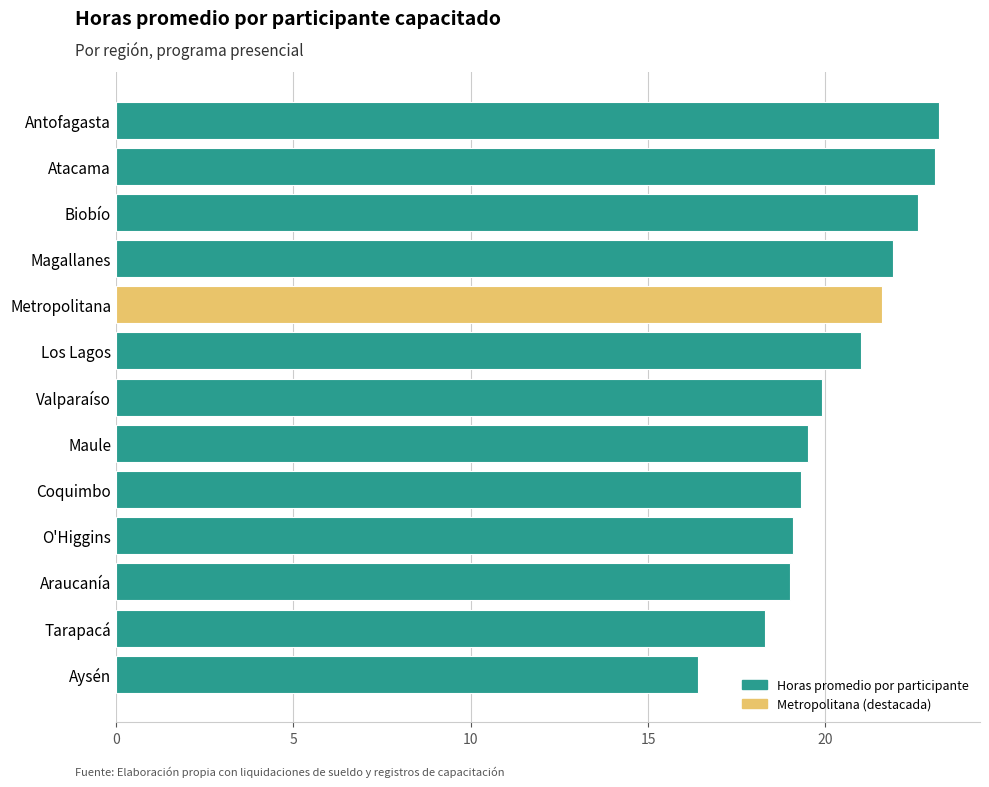

Reading bottom to top, list all the values displayed in this chart.

16.4	18.3	19.0	19.1	19.3	19.5	19.9	21.0	21.6	21.9	22.6	23.1	23.2